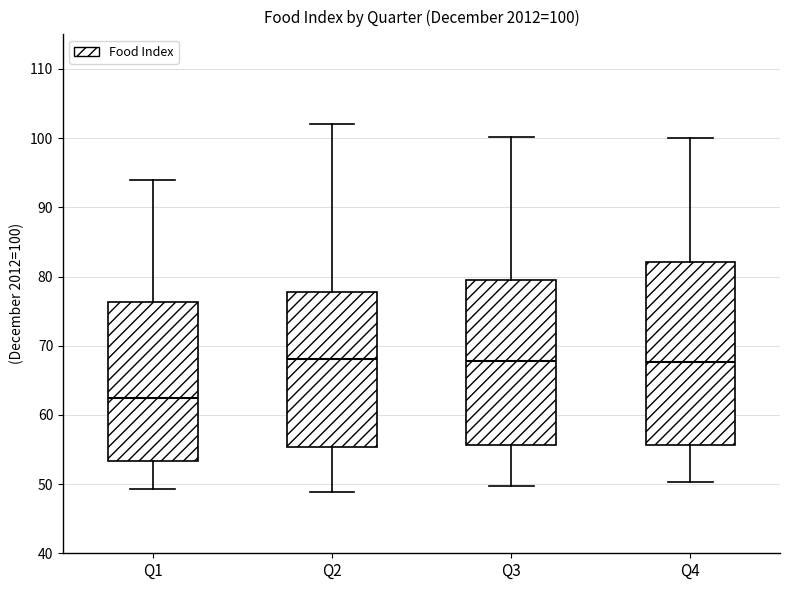

Comparing the boxes themselves (not the whiskers), which one is the tallest?

Q4